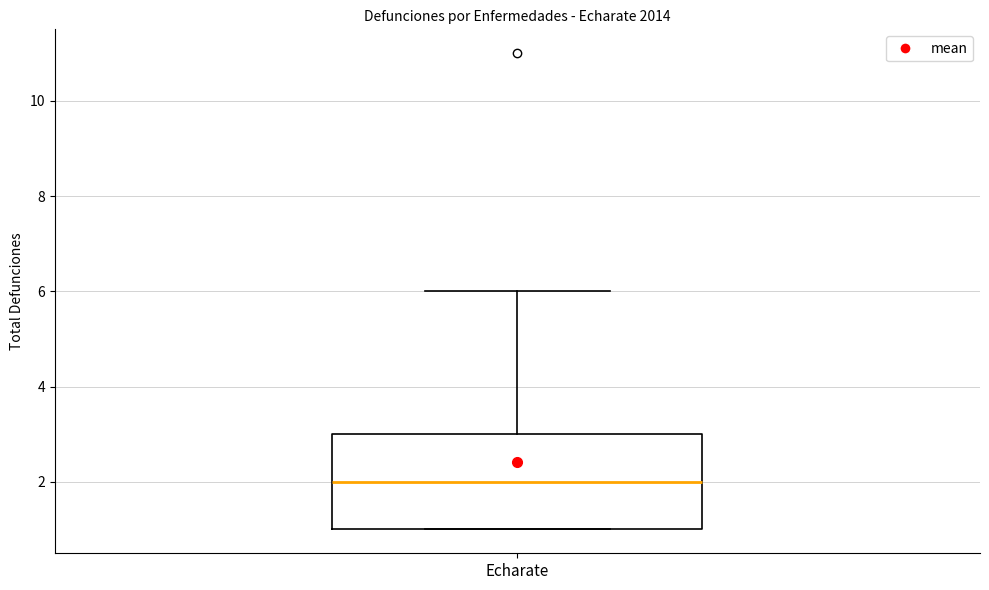

Read this box plot against the y-axis: the position of the median line, the range covered by the box, and the ends of both whiskers. The values are not printed on the chart, so give them approximately, as read against the axis.

median 2, box 1 to 3, whiskers 1 to 6